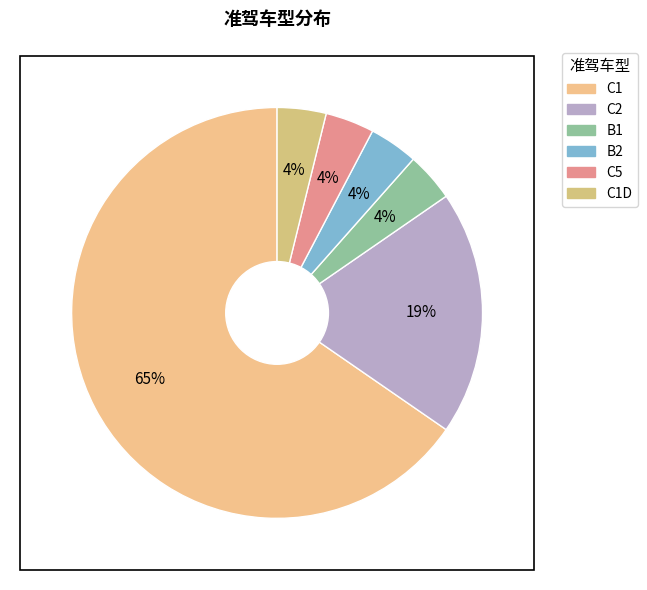

How many segments does this pie chart have?

6